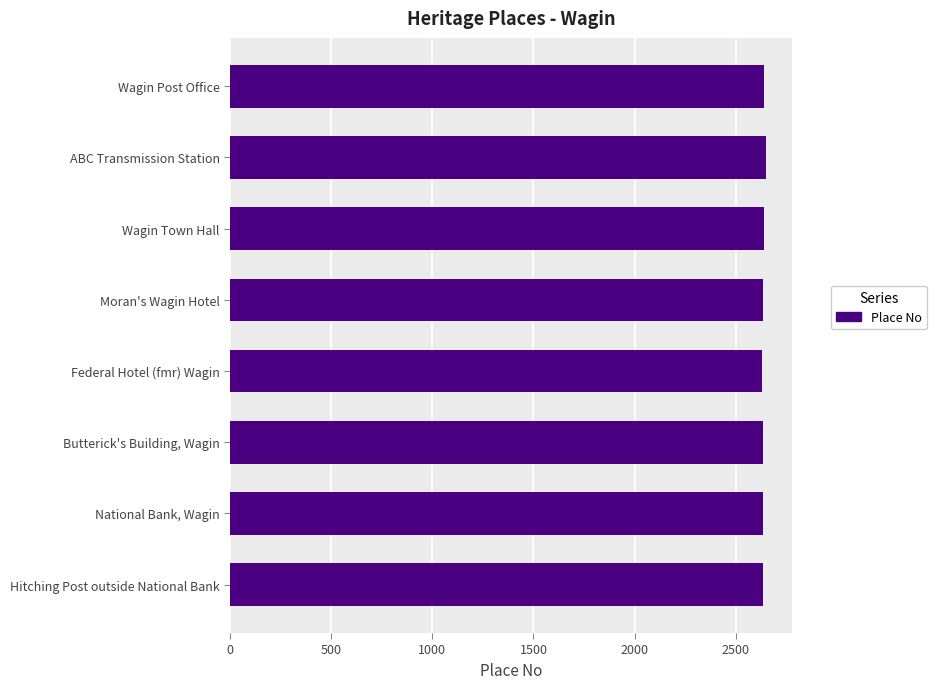

List the labels in order of value, largest first.

ABC Transmission Station, Wagin Town Hall, Wagin Post Office, National Bank, Wagin, Moran's Wagin Hotel, Hitching Post outside National Bank, Butterick's Building, Wagin, Federal Hotel (fmr) Wagin